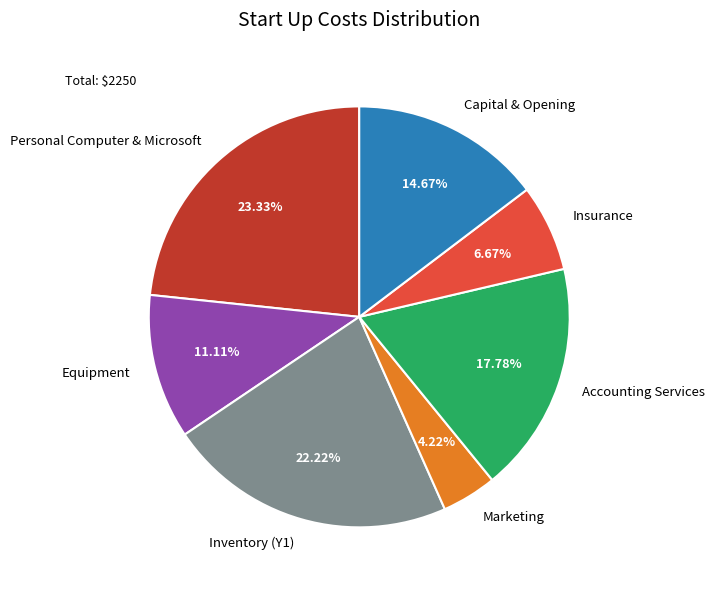

Is there a majority slice in this chart?

No